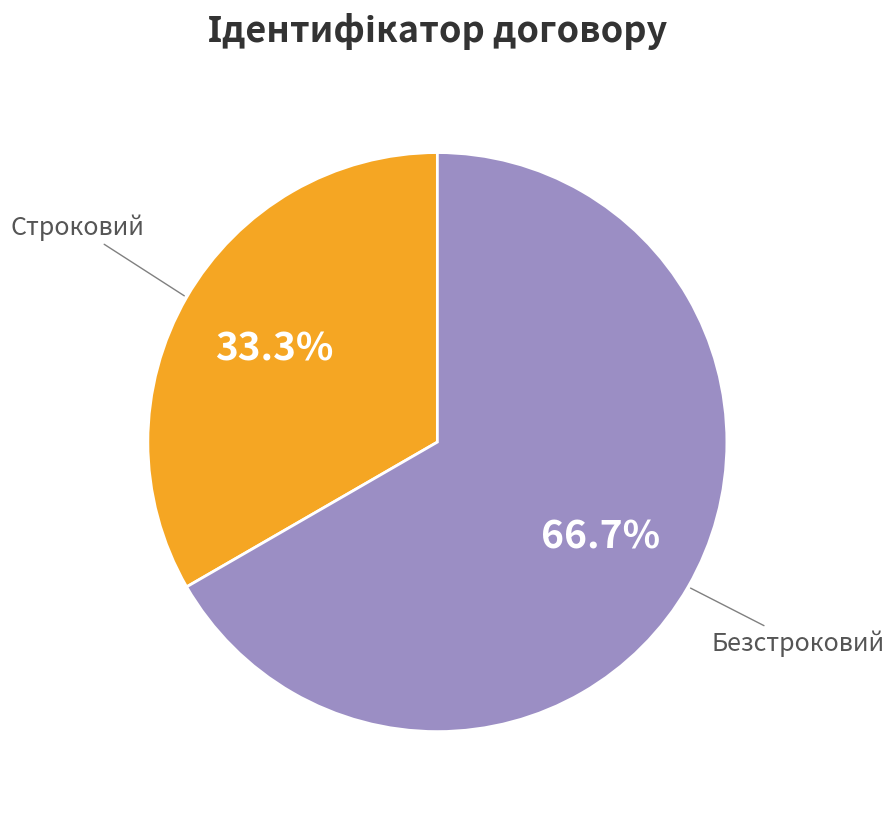

How many segments does this pie chart have?

2